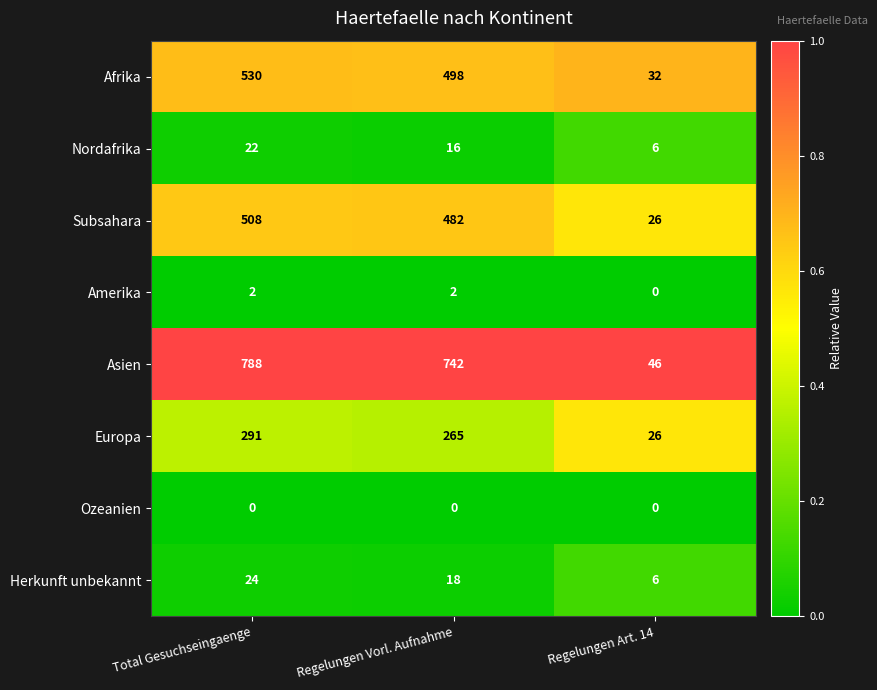

Which series has the largest total across all categories?

Asien